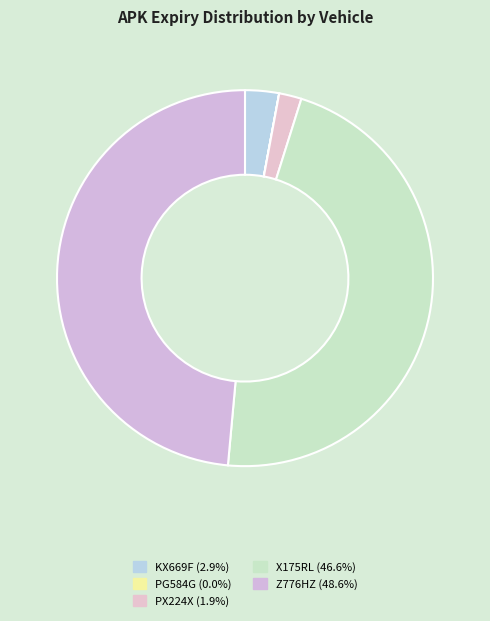

Rank the categories by value from highest to lowest.

Z776HZ, X175RL, KX669F, PX224X, PG584G